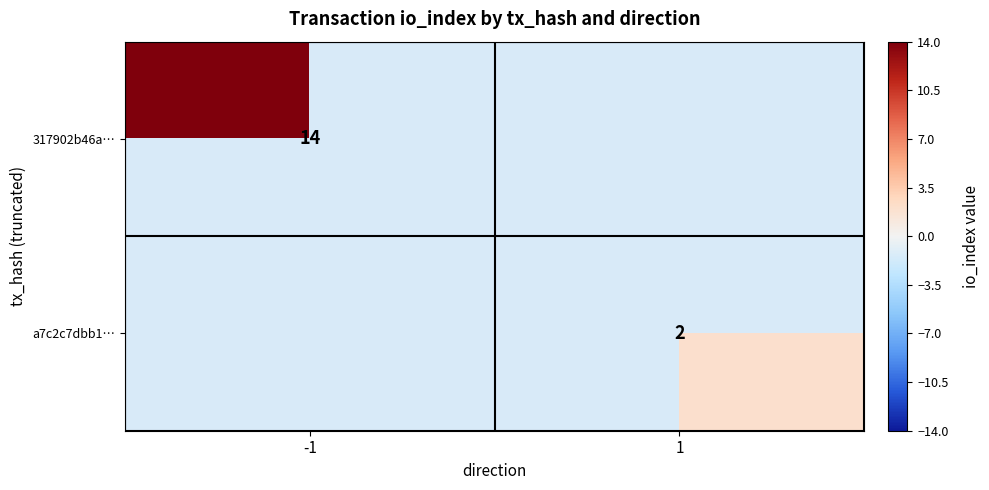

How many data points does each series have?

2